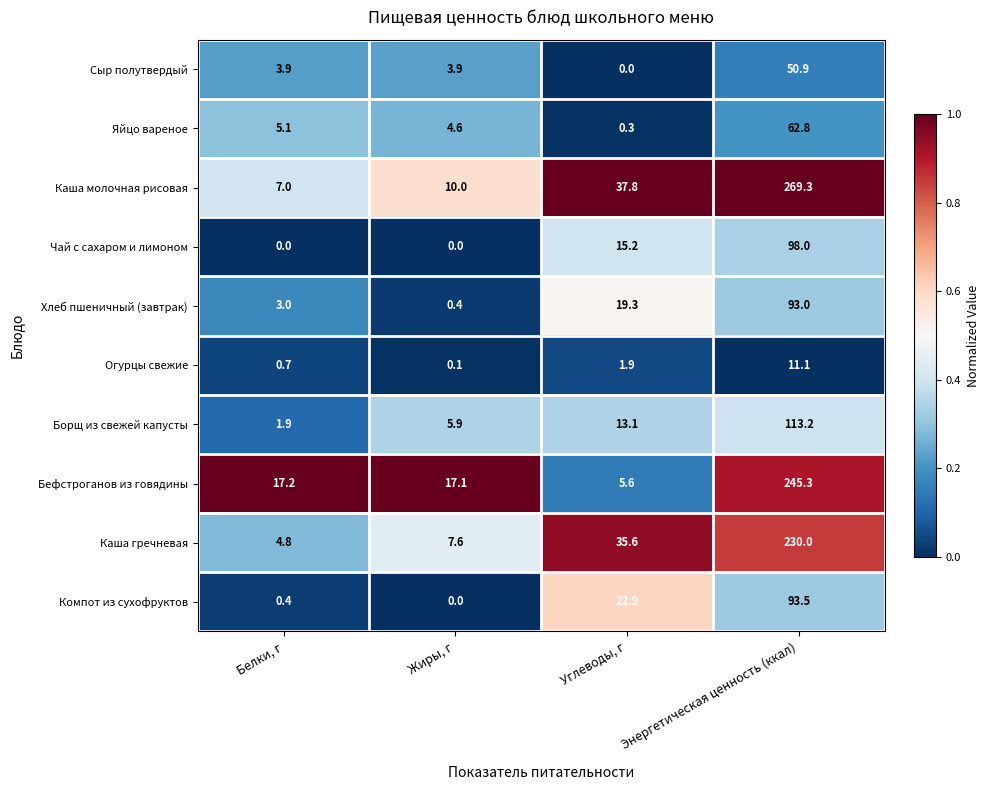

Which series has the widest spread of values?

Каша молочная рисовая